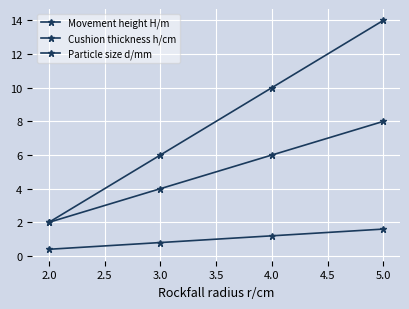

How many lines are shown in the chart?

3